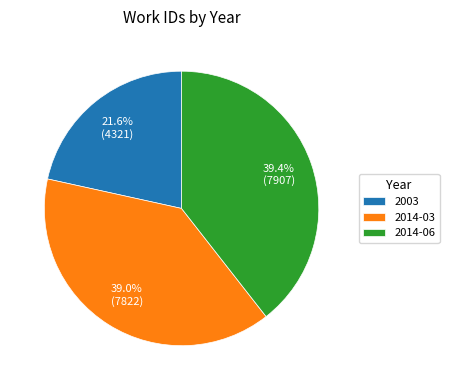

Which category has the smallest portion of the pie?

2003